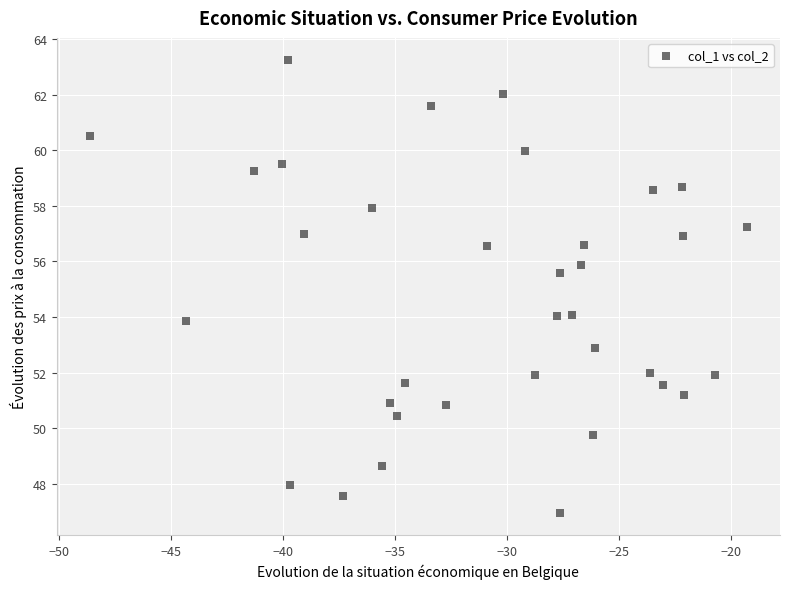

What Y value in the scatter plot is closest to 55?

55.6